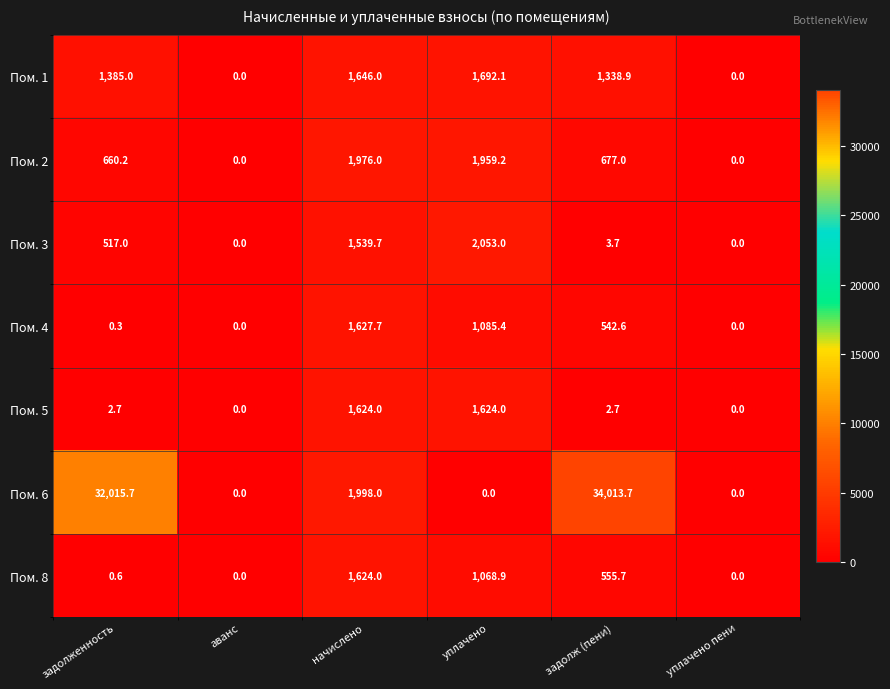

What is the average value of the Пом. 8 series?

541.5